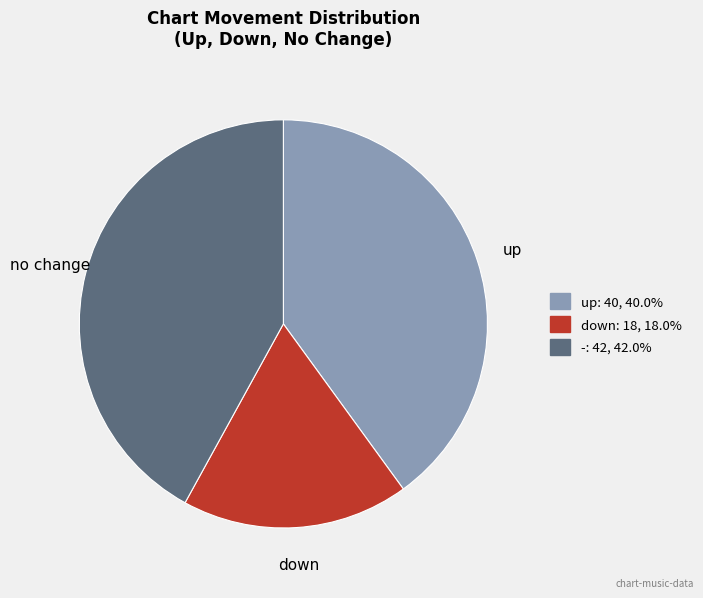

Does any single category account for the majority?

No